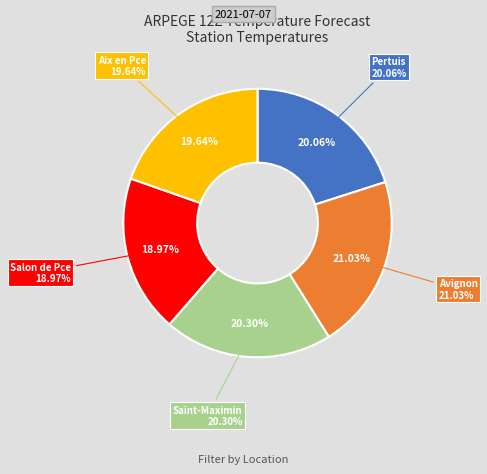

Is it true that Salon de Pce is 25% of the pie?

False